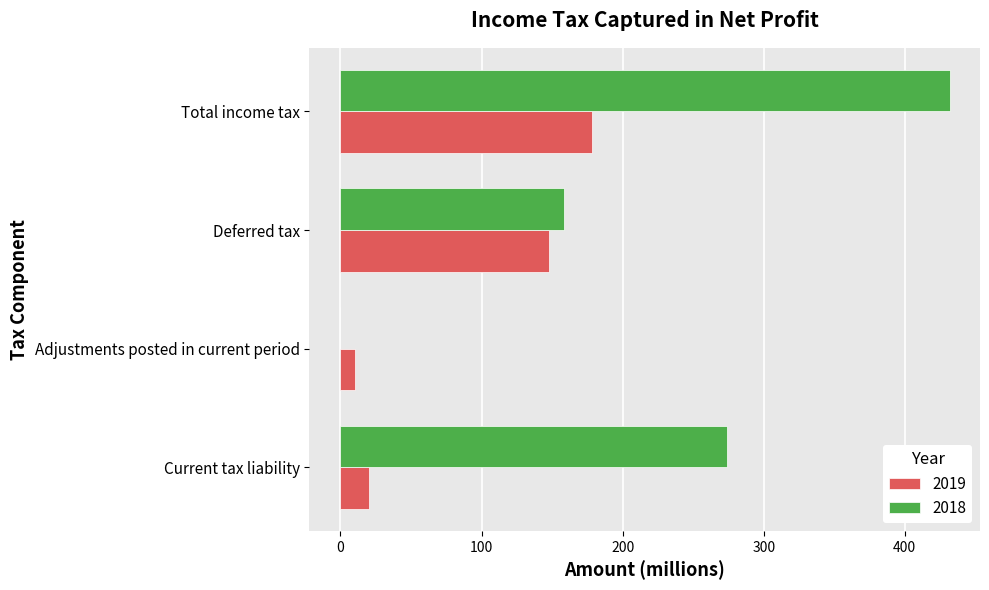

What is the spread (max minus min) of values at Total income tax?

253.3